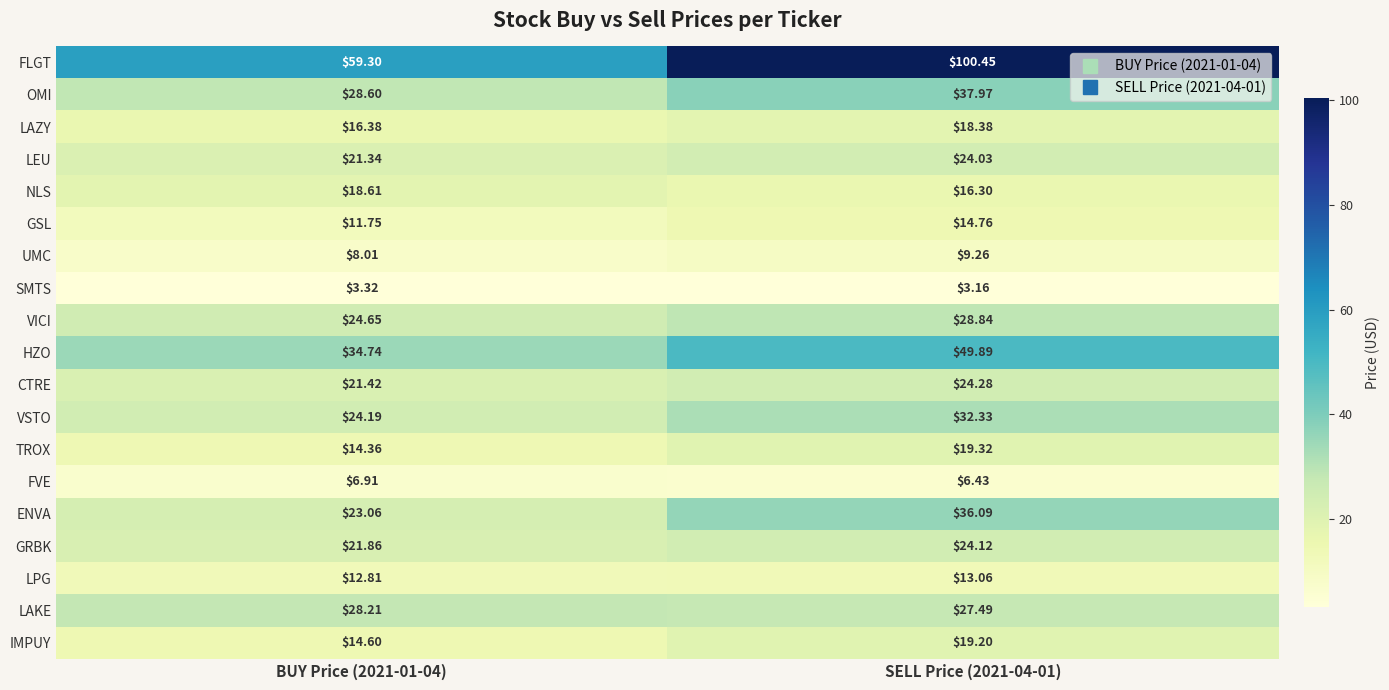

Between BUY Price (2021-01-04) and SELL Price (2021-04-01), which series saw the biggest shift?

FLGT